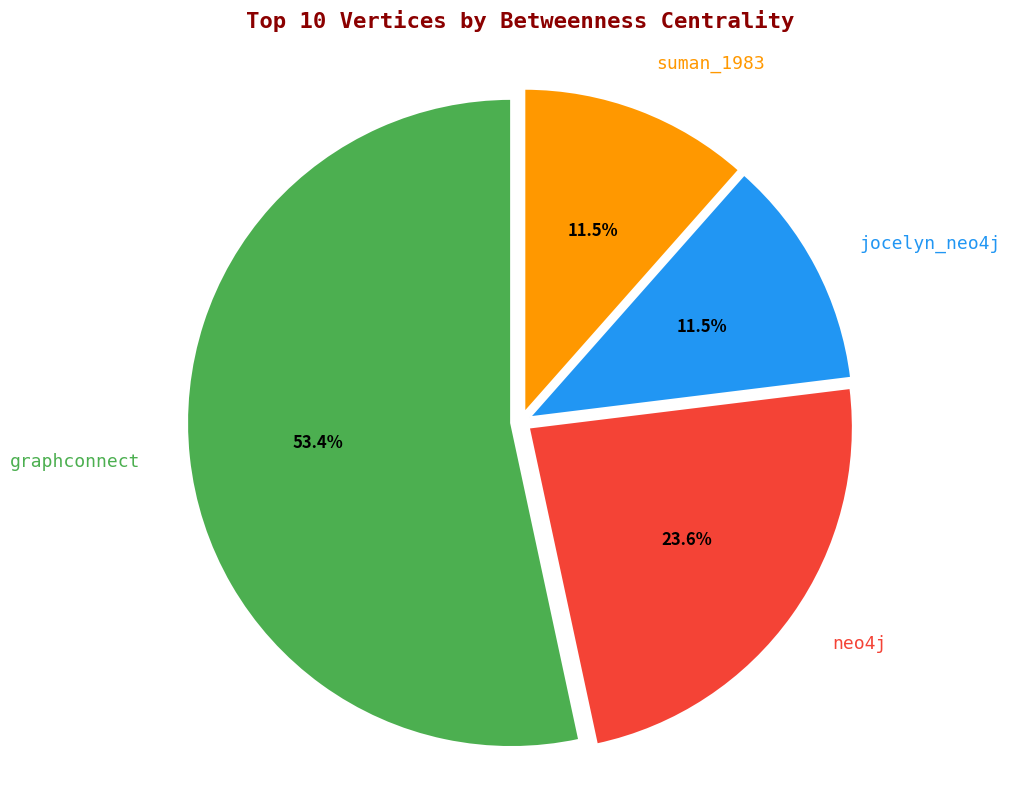

How many slices are in this pie chart?

4